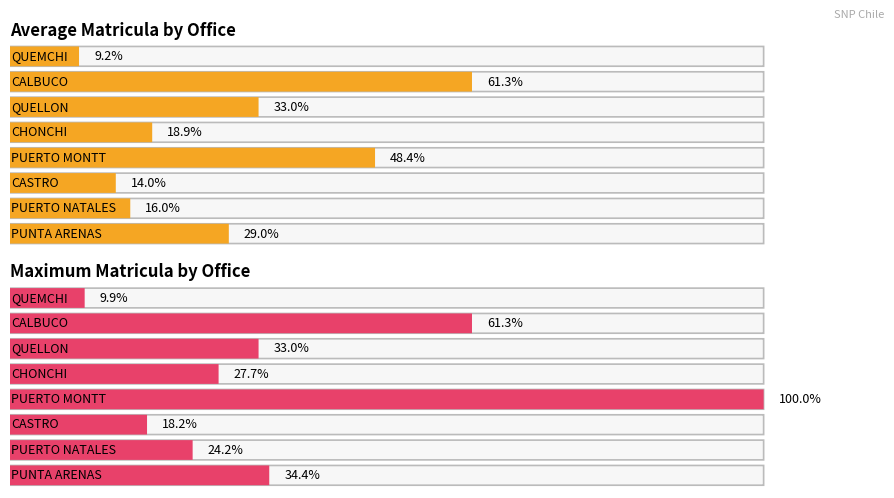

What position from the right is 10?

5